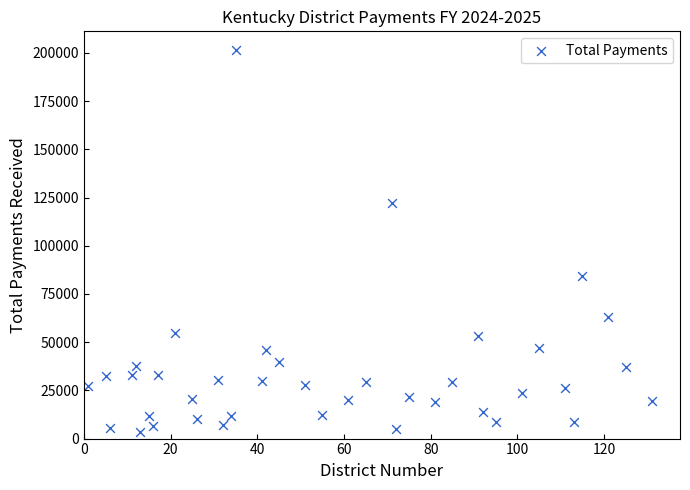

What is the range of X values (max minus min)?

130